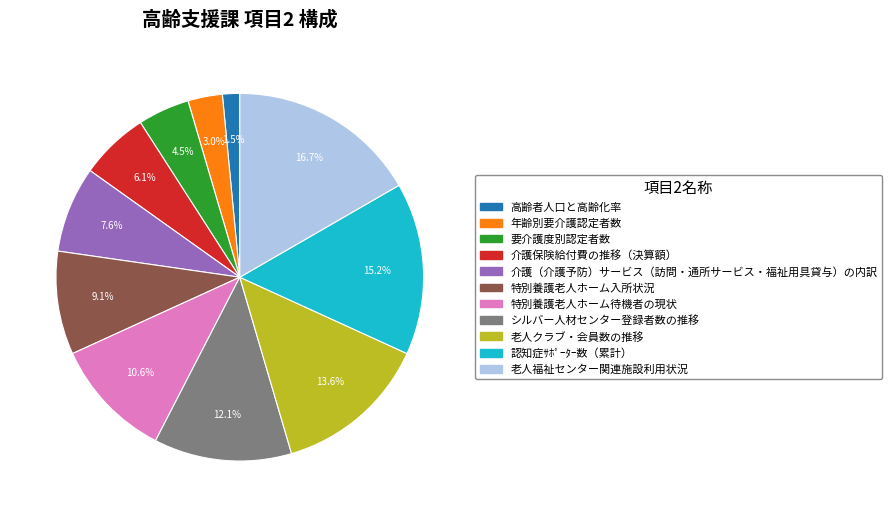

The 特別養護老人ホーム入所状況 slice represents 1% of the pie. True or false?

False